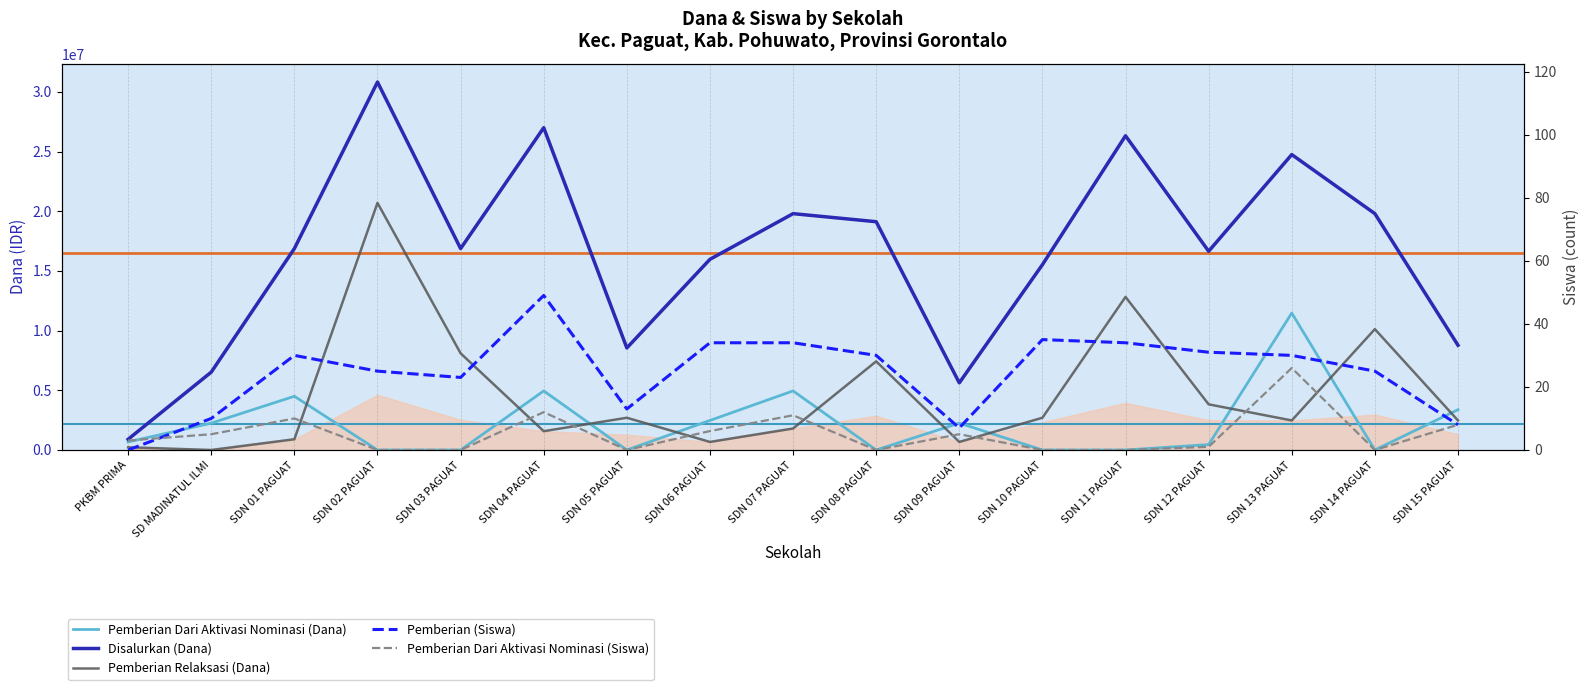

The Pemberian Dari Aktivasi Nominasi (Siswa) series shows 0 at SDN 05 PAGUAT. True or false?

True